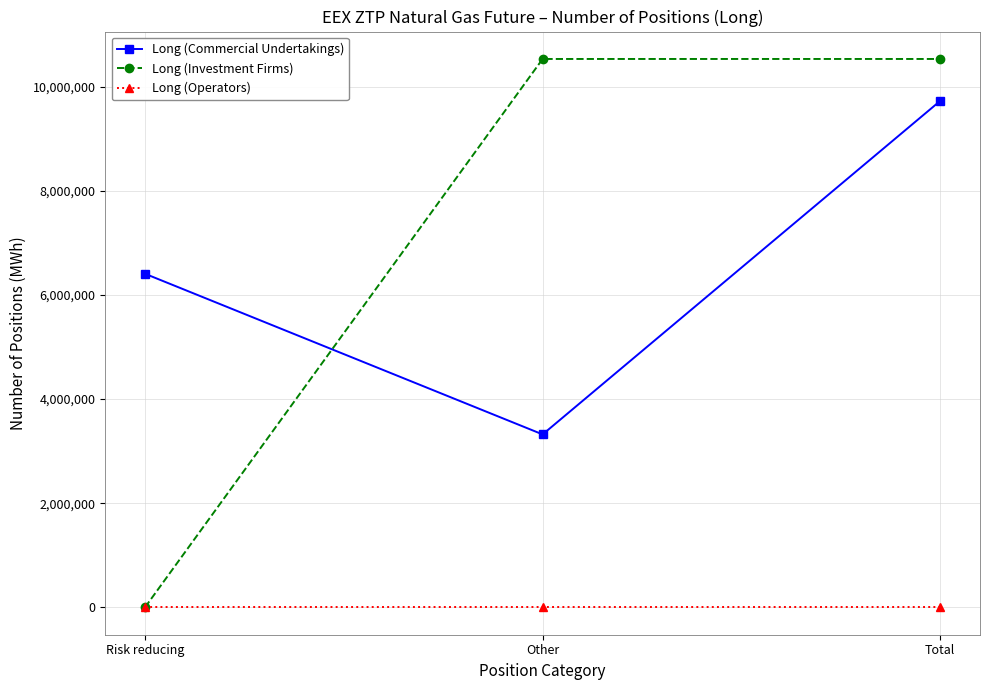

How many values in the Long (Commercial Undertakings) series are below 6406680?

1